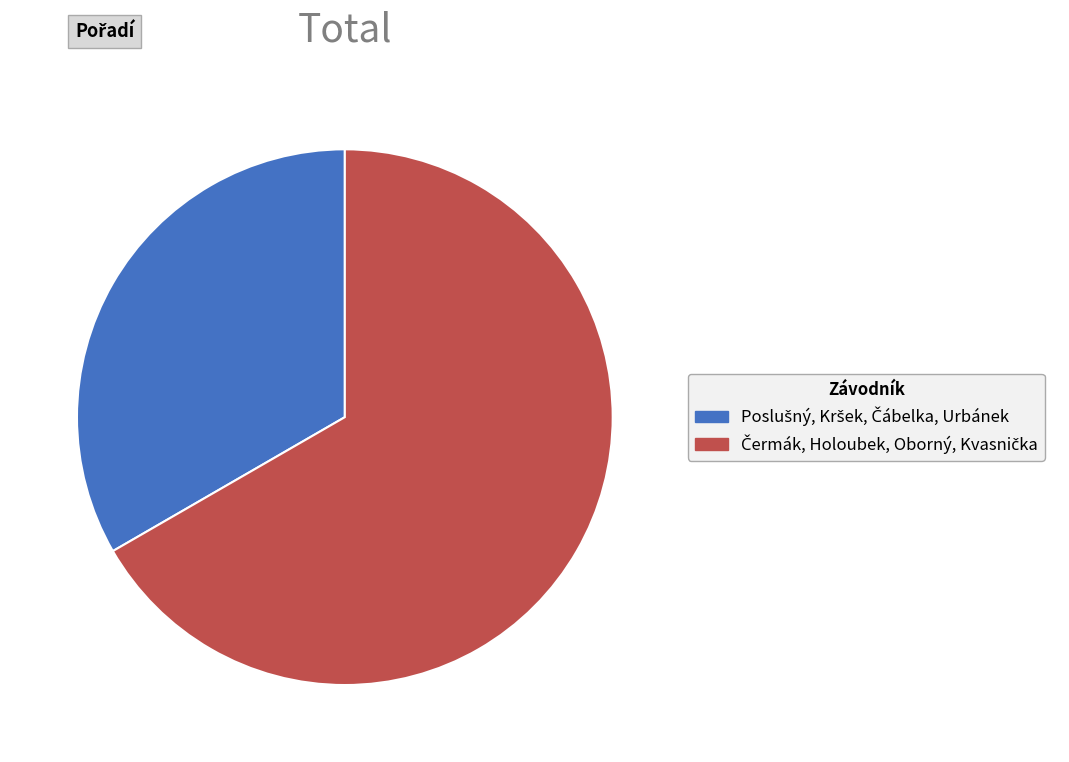

Is there a majority slice in this chart?

Yes